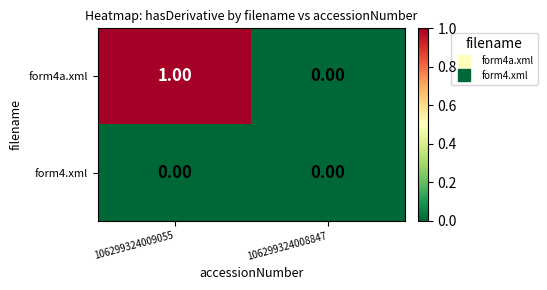

How many distinct data groups are displayed?

2